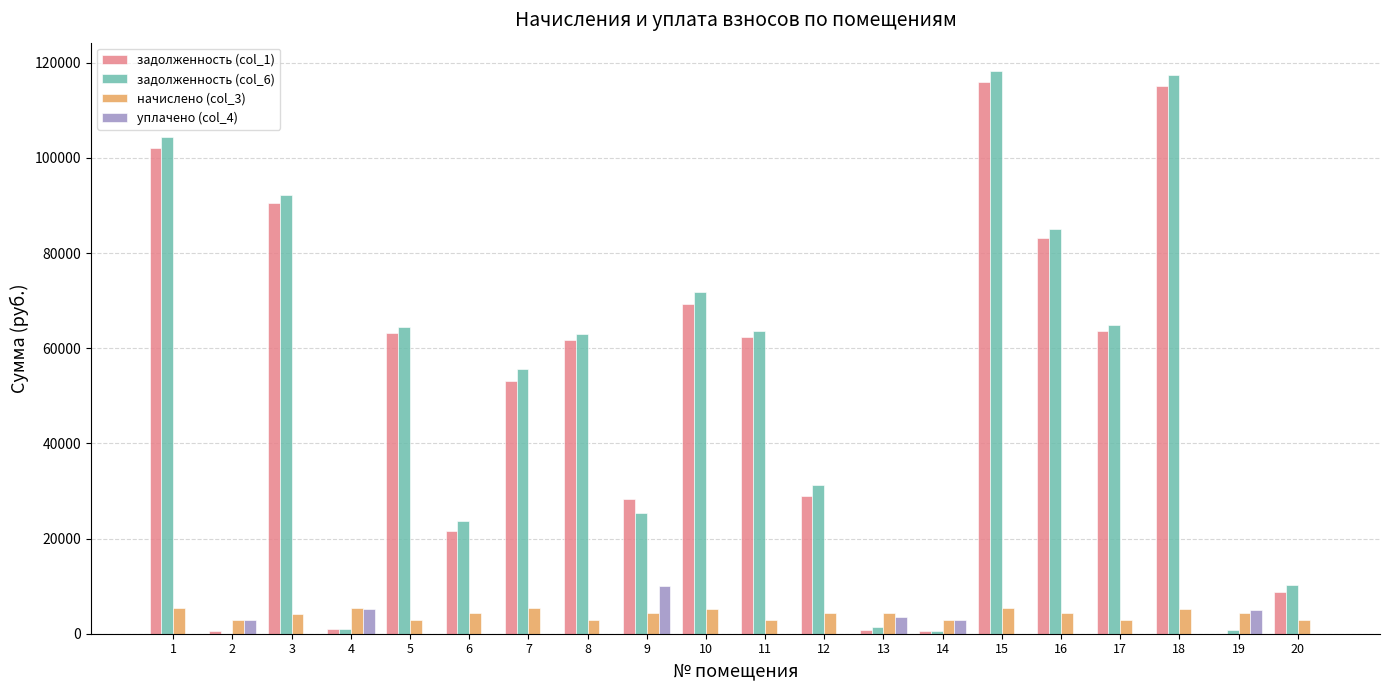

Between 1 and 15, which series saw the biggest shift?

задолженность (col_1)